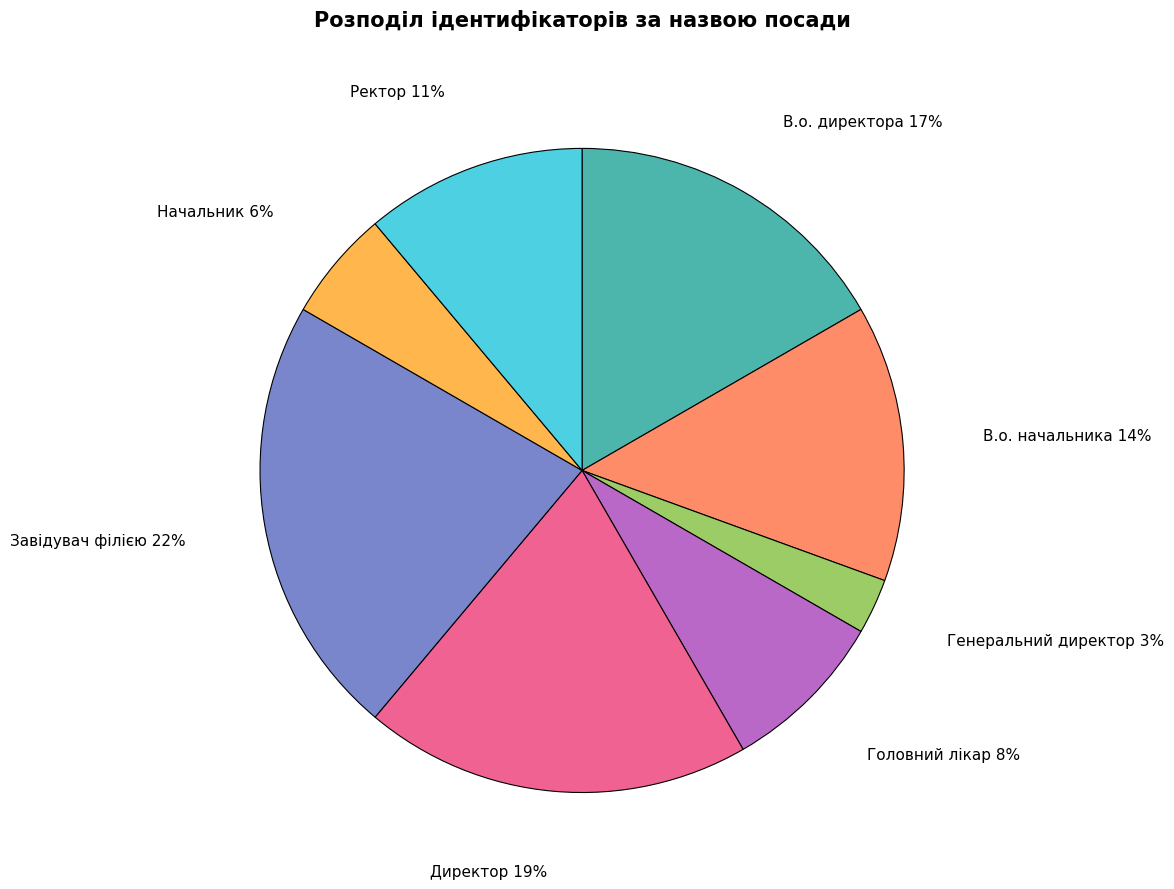

Count the number of slices in the pie.

8